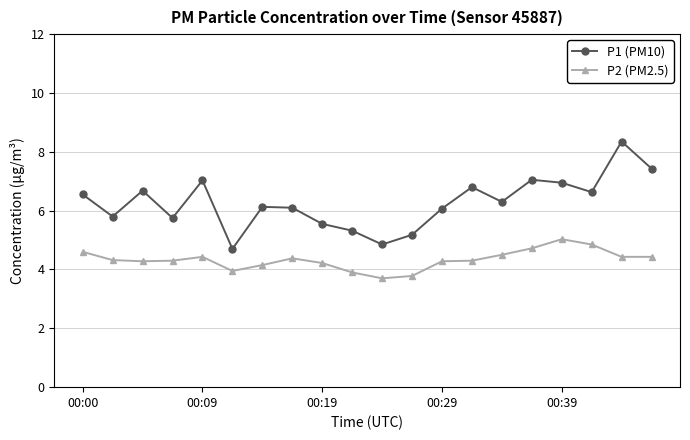

Which series has the largest total across all categories?

P1 (PM10)